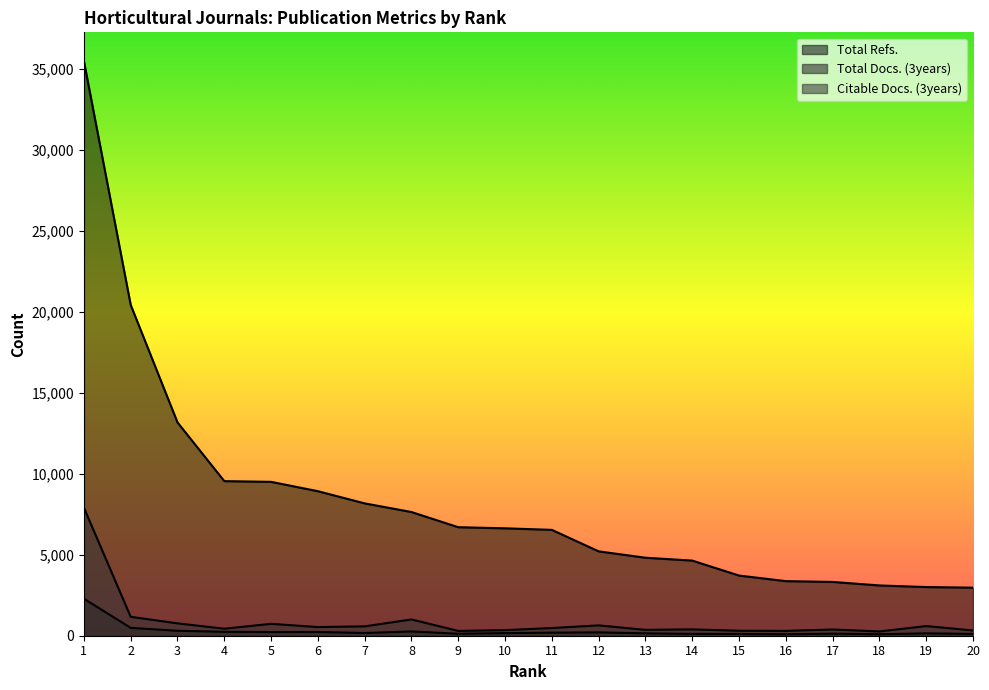

True or false: Total Refs. and Total Docs. (3years) intersect in this chart.

False